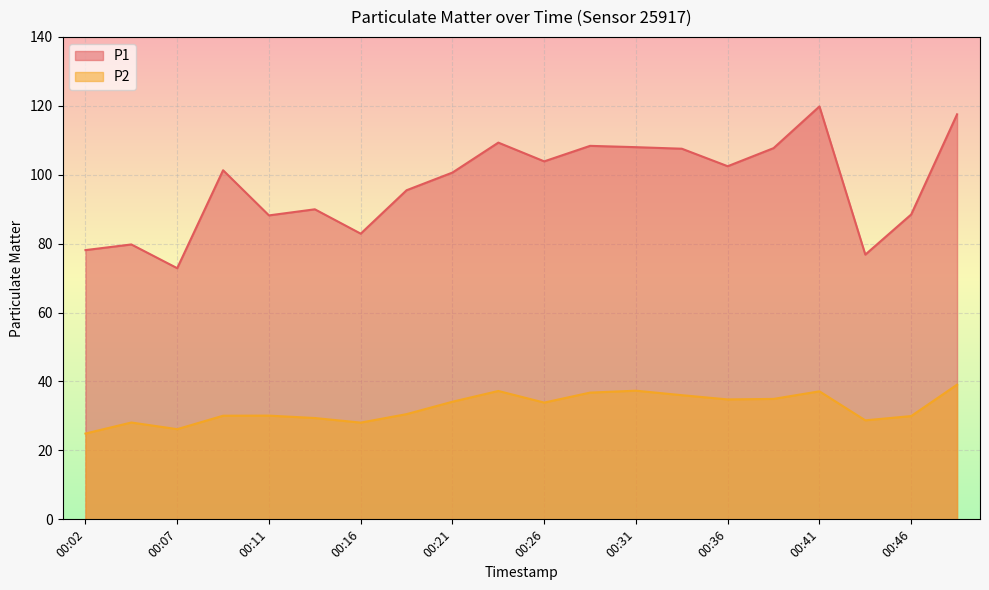

Is it true that P1 equals 119.8 at 00:41?

True